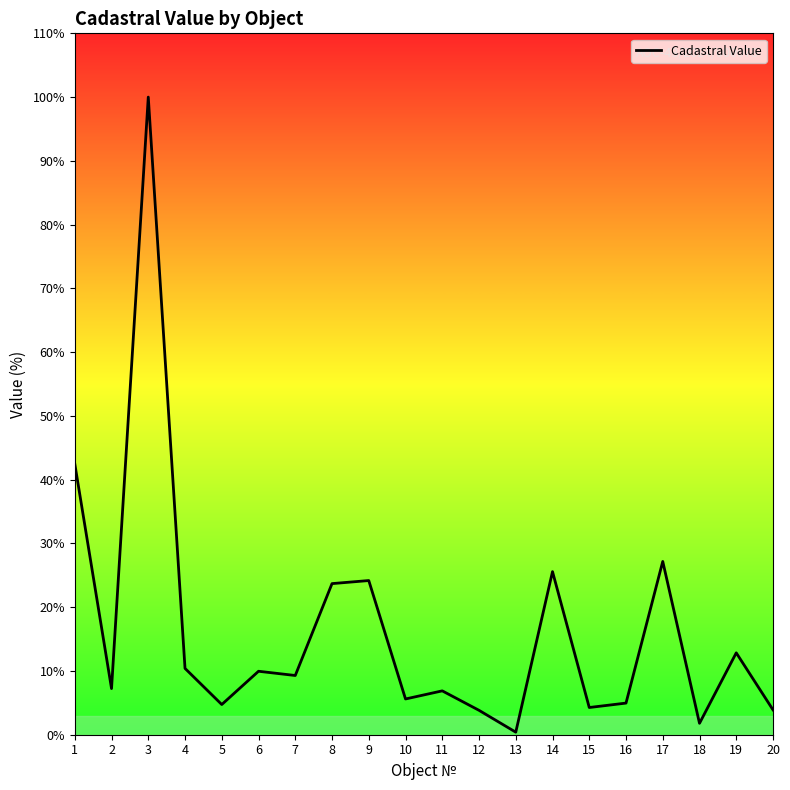

Which label corresponds to the smallest value in the chart?

13